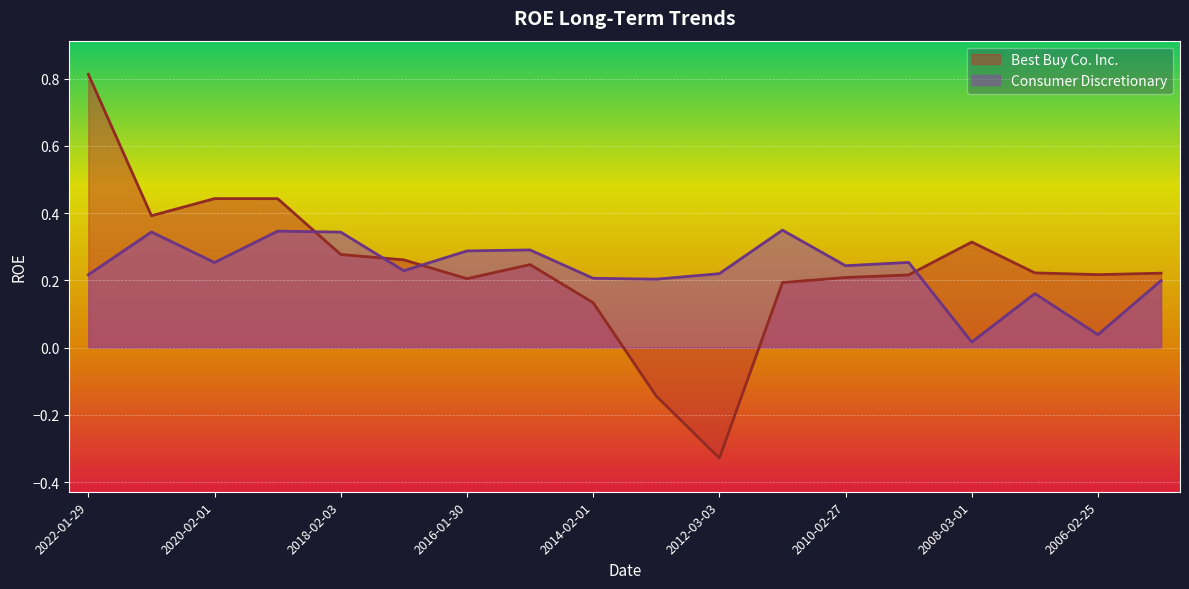

Where is the first local minimum for Best Buy Co. Inc.?

2021-01-30